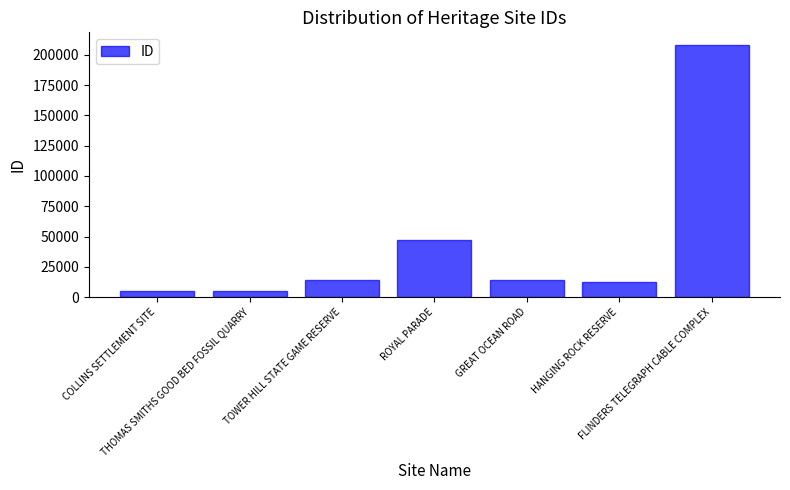

What is the maximum value shown in the chart?

208208